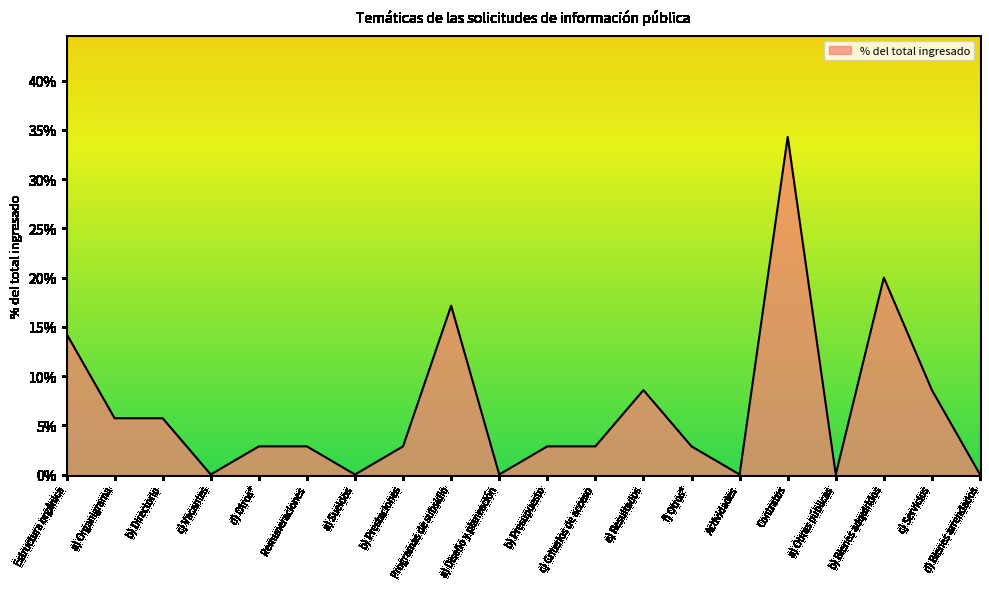

Does the chart display data point markers on the line(s)?

No